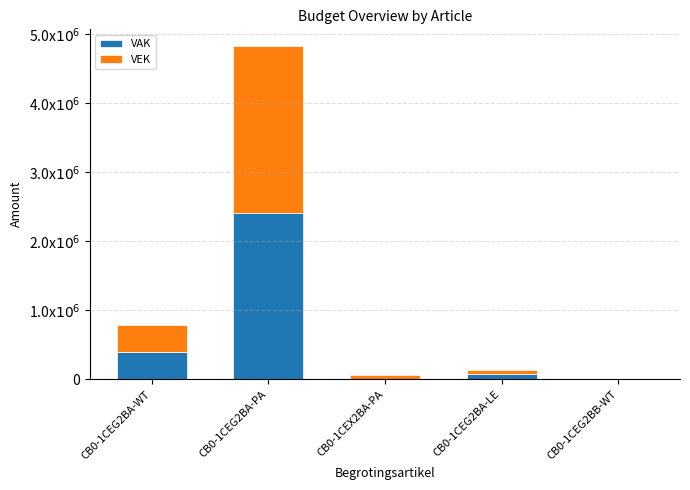

What is the difference between the second highest and second lowest values in the VAK series?

395297